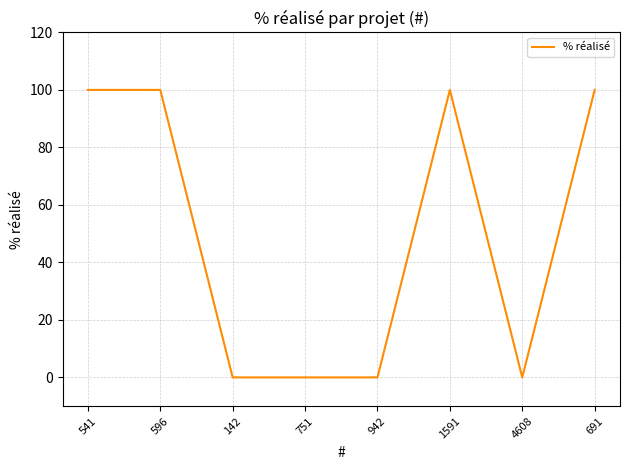

How many lines are shown in the chart?

1